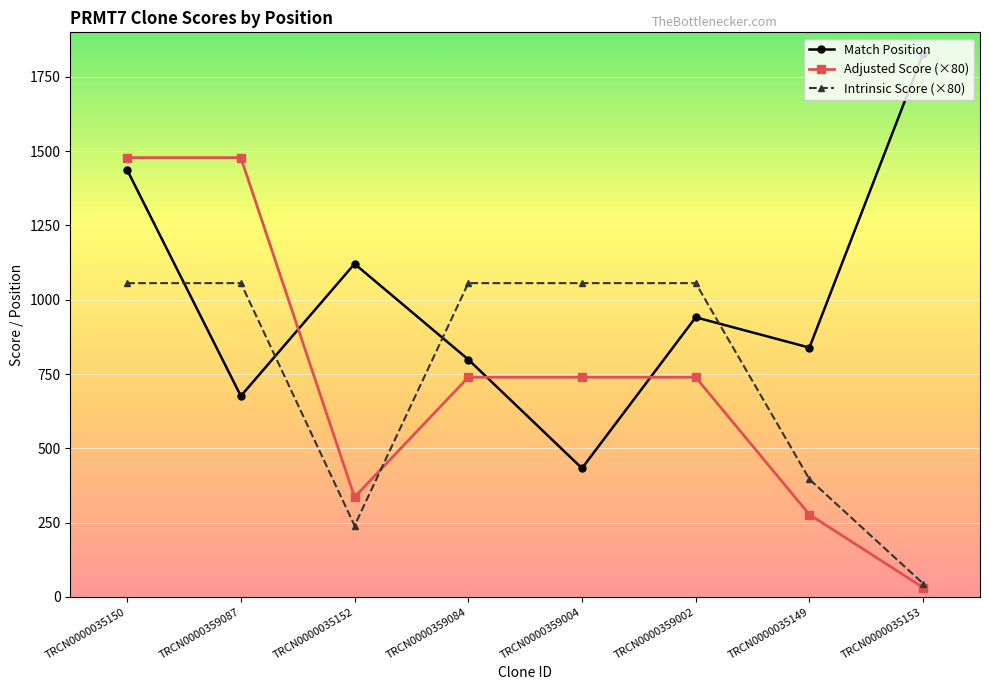

At which label does Adjusted Score (×80) first exceed 739?

TRCN0000035150